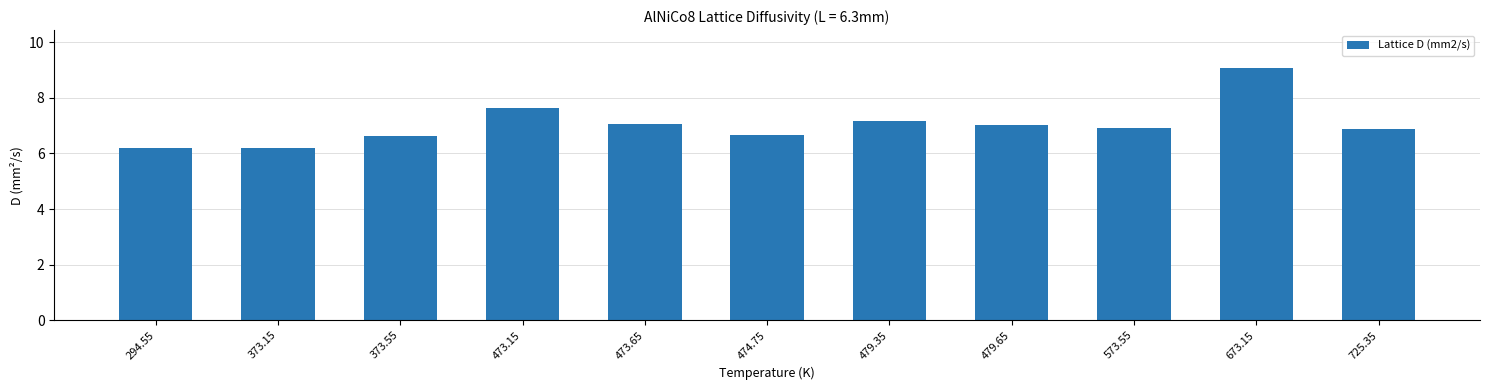

What is the sum of all values?

77.4